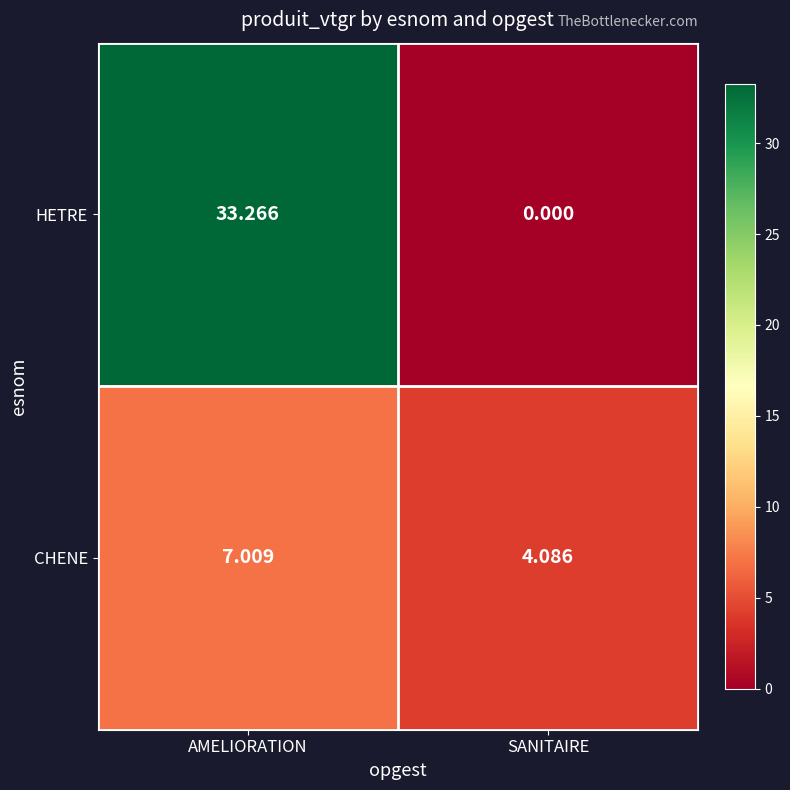

List the series in order of their peak value, lowest first.

CHENE, HETRE